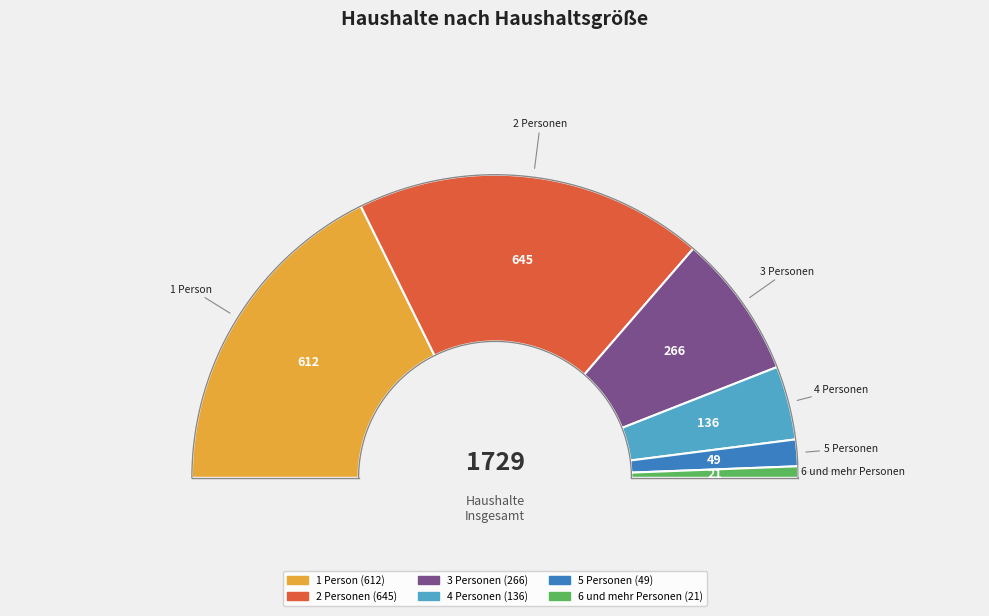

What percentage do 3 Personen and 2 Personen together represent?

52.7%